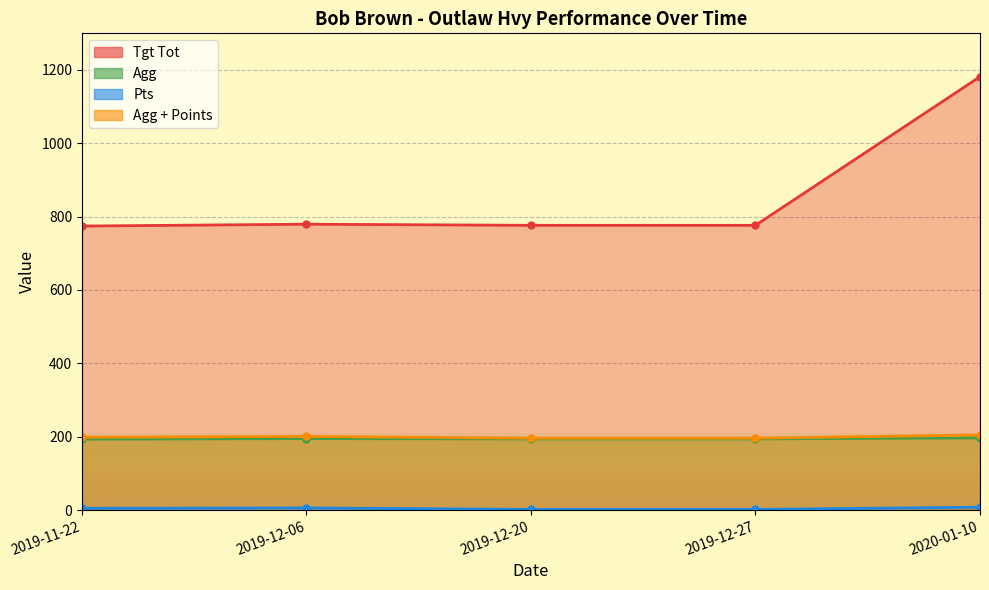

Reading right to left, list all the values displayed in this chart.

Tgt Tot: 1181.0	776.0	776.0	779.0	774.0
Agg: 196.8	194.0	194.0	194.8	193.5
Pts: 8.0	2.0	2.0	6.0	5.0
Agg + Points: 204.8	196.0	196.0	200.8	198.5